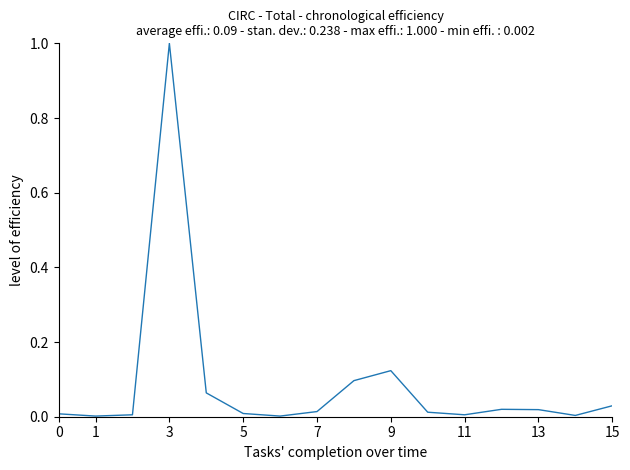

What is the greatest value displayed?

1.0